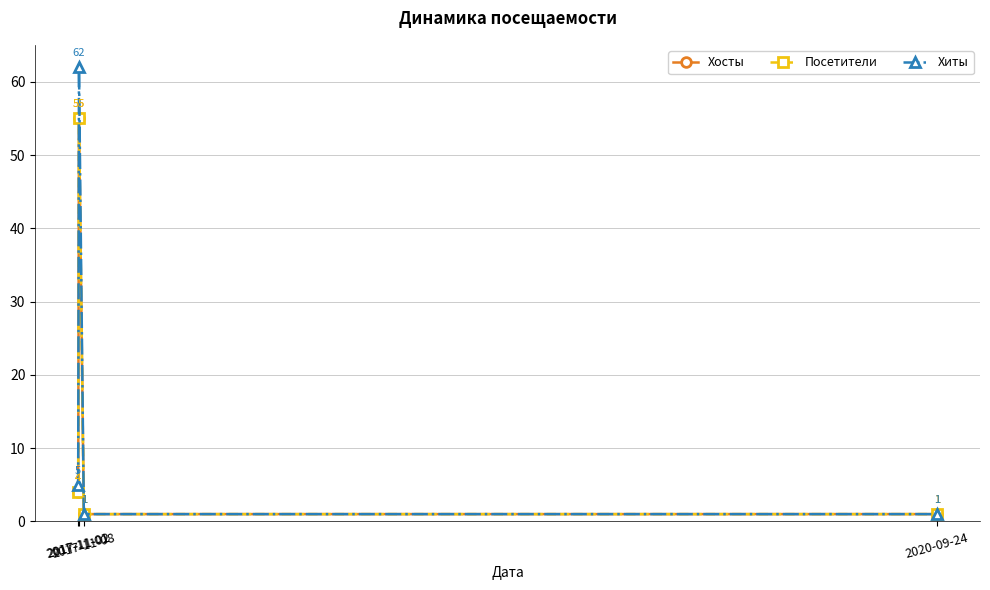

Is this an area chart (filled region under the line)?

No